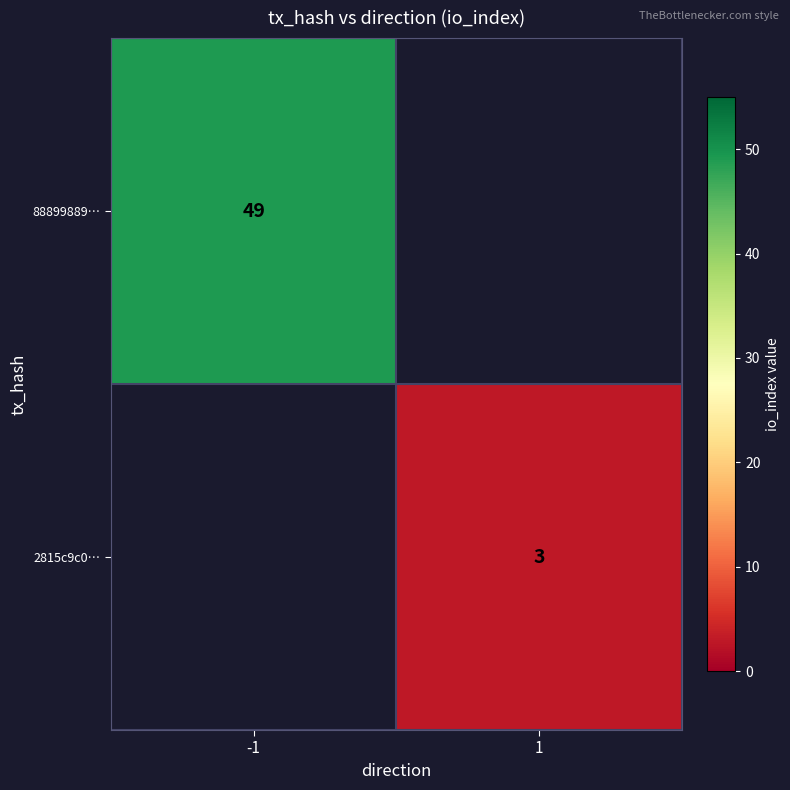

True or false: 88899889… has a value of 67 at -1.

False